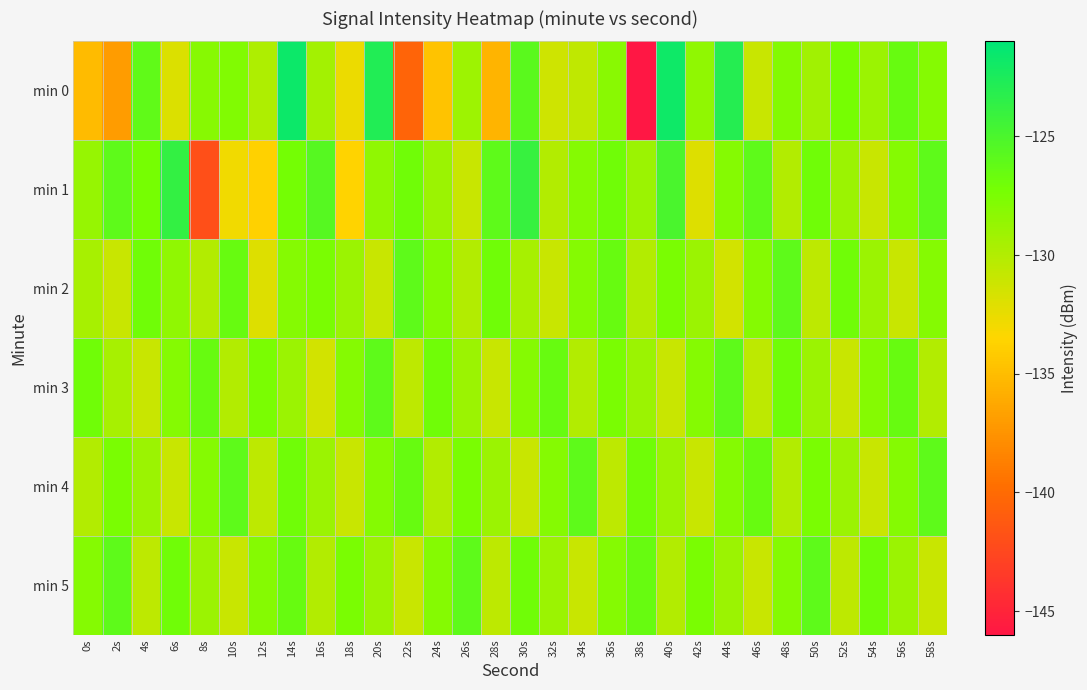

Reading left to right, transcribe all the data shown in this chart.

min 0: 0s=-135.1	2s=-137.0	4s=-126.1	6s=-131.9	8s=-128.1	10s=-127.8	12s=-129.8	14s=-121.8	16s=-129.4	18s=-132.7	20s=-122.8	22s=-140.5	24s=-134.6	26s=-129.0	28s=-135.5	30s=-125.8	32s=-131.3	34s=-130.6	36s=-128.2	38s=-146.0	40s=-121.8	42s=-128.5	44s=-123.0	46s=-131.0	48s=-127.9	50s=-129.3	52s=-127.3	54s=-129.0	56s=-126.5	58s=-128.0
min 1: 0s=-128.7	2s=-126.0	4s=-127.3	6s=-123.8	8s=-142.0	10s=-132.9	12s=-133.8	14s=-127.2	16s=-125.6	18s=-133.7	20s=-128.5	22s=-127.0	24s=-129.0	26s=-131.0	28s=-126.0	30s=-124.0	32s=-130.0	34s=-128.0	36s=-127.0	38s=-129.0	40s=-125.0	42s=-132.0	44s=-128.0	46s=-126.0	48s=-130.0	50s=-127.0	52s=-129.0	54s=-131.0	56s=-128.0	58s=-126.0
min 2: 0s=-129.5	2s=-131.0	4s=-127.0	6s=-128.5	8s=-130.0	10s=-126.5	12s=-132.0	14s=-128.0	16s=-127.5	18s=-129.0	20s=-131.0	22s=-126.0	24s=-128.0	26s=-130.0	28s=-127.0	30s=-129.5	32s=-131.0	34s=-128.0	36s=-126.5	38s=-130.0	40s=-127.5	42s=-129.0	44s=-131.5	46s=-128.0	48s=-126.0	50s=-130.5	52s=-127.0	54s=-129.0	56s=-131.0	58s=-128.0
min 3: 0s=-127.0	2s=-129.5	4s=-131.0	6s=-128.0	8s=-126.5	10s=-130.0	12s=-127.5	14s=-129.0	16s=-131.5	18s=-128.0	20s=-126.0	22s=-130.5	24s=-127.0	26s=-129.0	28s=-131.0	30s=-128.0	32s=-126.5	34s=-130.0	36s=-127.5	38s=-129.0	40s=-131.0	42s=-128.0	44s=-126.0	46s=-130.5	48s=-127.0	50s=-129.0	52s=-131.0	54s=-128.0	56s=-126.5	58s=-130.0
min 4: 0s=-130.0	2s=-127.5	4s=-129.0	6s=-131.0	8s=-128.0	10s=-126.0	12s=-130.5	14s=-127.0	16s=-129.0	18s=-131.0	20s=-128.0	22s=-126.5	24s=-130.0	26s=-127.5	28s=-129.0	30s=-131.0	32s=-128.0	34s=-126.0	36s=-130.5	38s=-127.0	40s=-129.0	42s=-131.0	44s=-128.0	46s=-126.5	48s=-130.0	50s=-127.5	52s=-129.0	54s=-131.0	56s=-128.0	58s=-126.0
min 5: 0s=-128.0	2s=-126.0	4s=-130.5	6s=-127.0	8s=-129.0	10s=-131.0	12s=-128.0	14s=-126.5	16s=-130.0	18s=-127.5	20s=-129.0	22s=-131.0	24s=-128.0	26s=-126.0	28s=-130.5	30s=-127.0	32s=-129.0	34s=-131.0	36s=-128.0	38s=-126.5	40s=-130.0	42s=-127.5	44s=-129.0	46s=-131.0	48s=-128.0	50s=-126.0	52s=-130.5	54s=-127.0	56s=-129.0	58s=-131.0